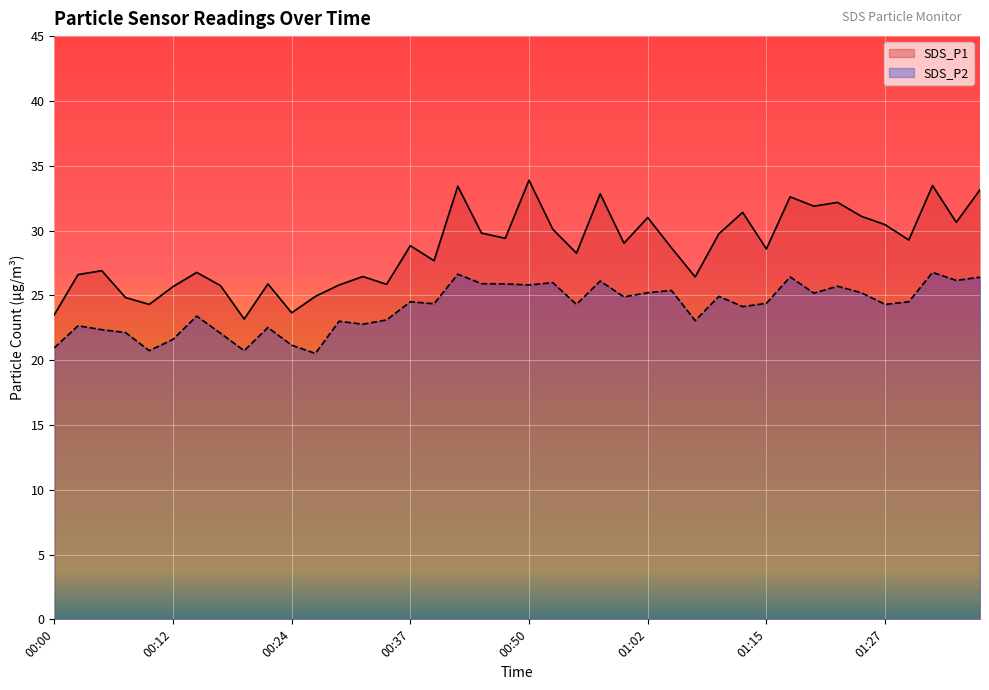

At which label is SDS_P2 closest to 23?

00:30